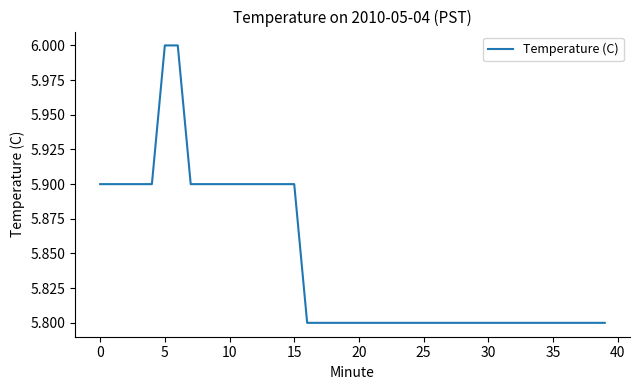

What is the minimum value shown in the chart?

5.8